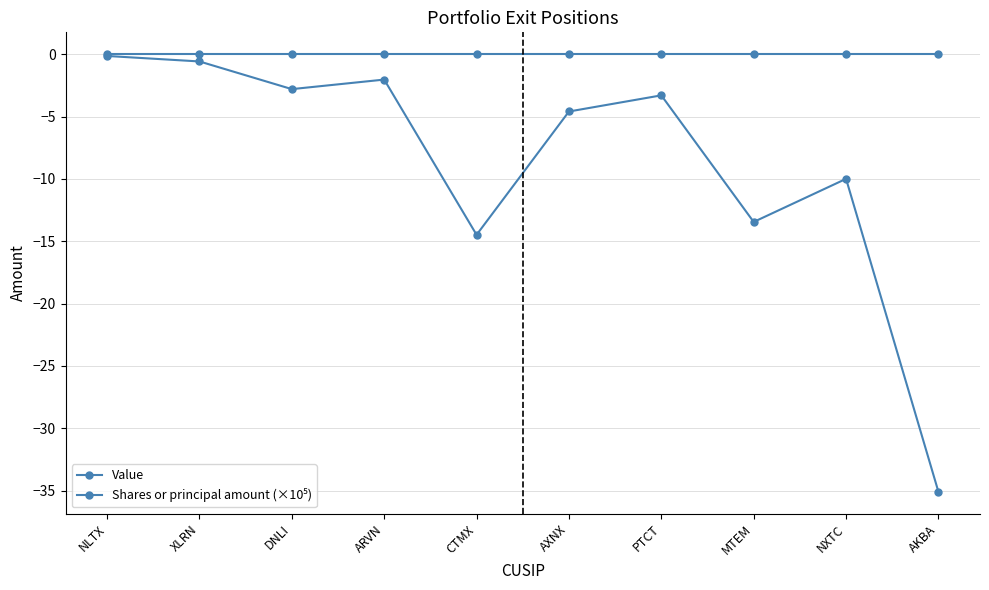

What position from the left is NXTC?

9